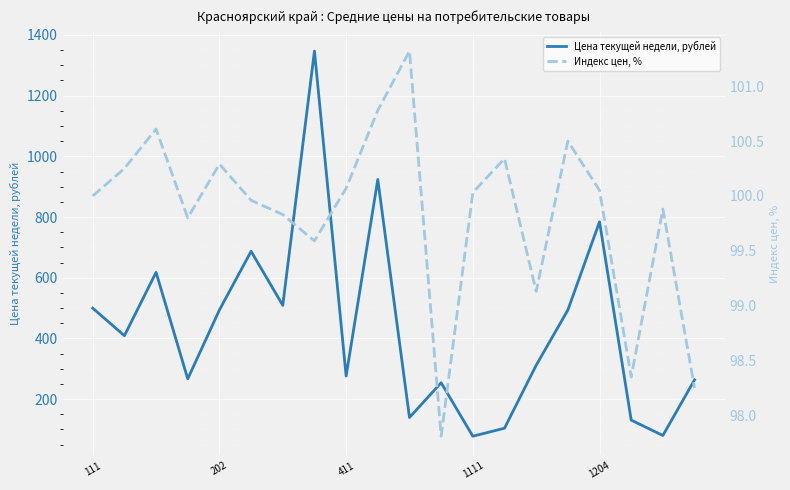

What is the minimum value for Цена текущей недели, рублей?

77.8